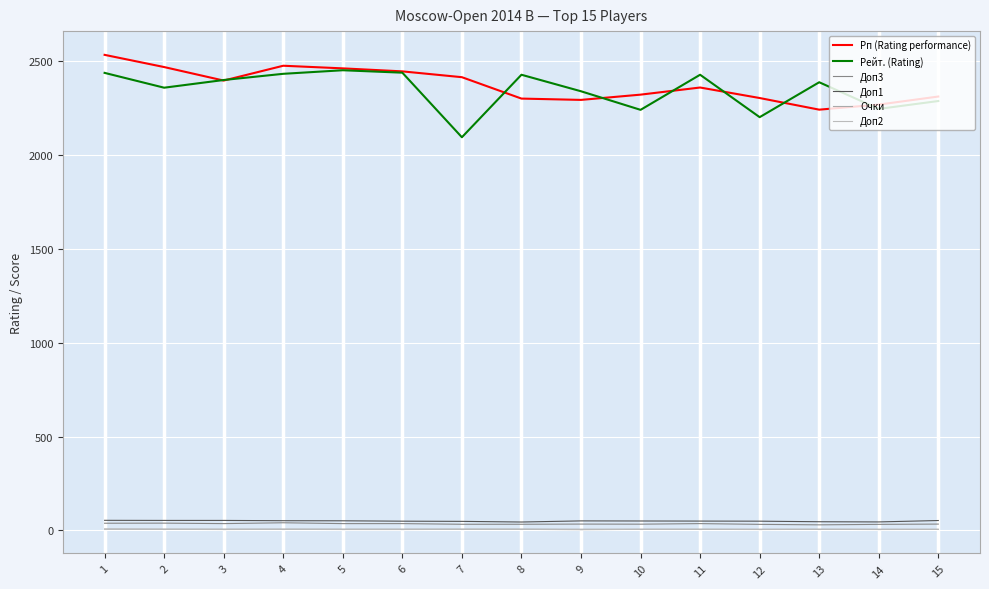

At how many categories does at least one series exceed 856?

15